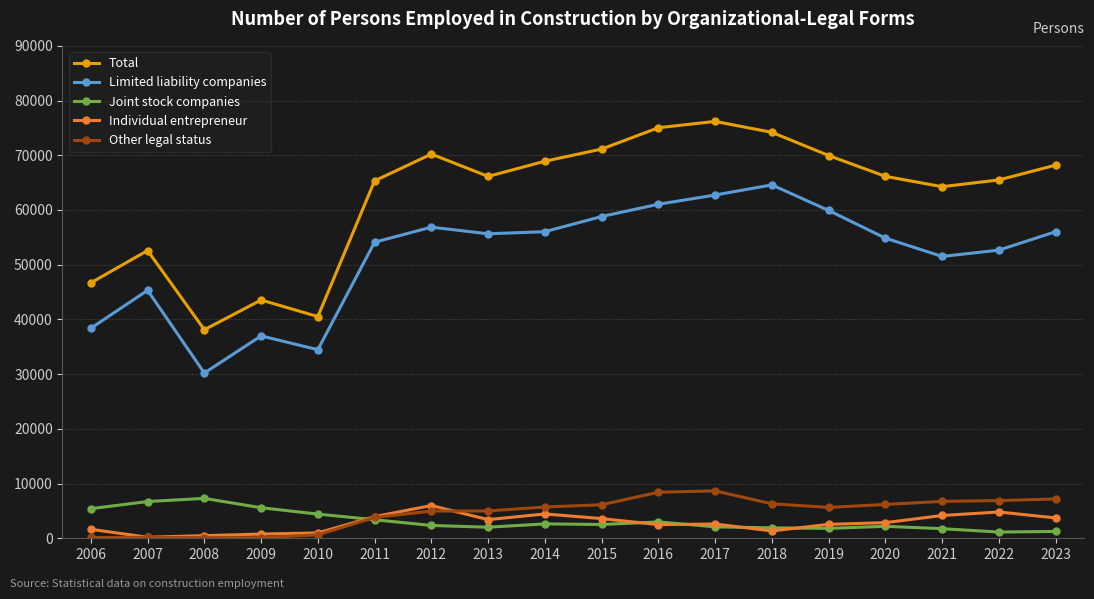

True or false: Individual entrepreneur and Limited liability companies intersect in this chart.

False